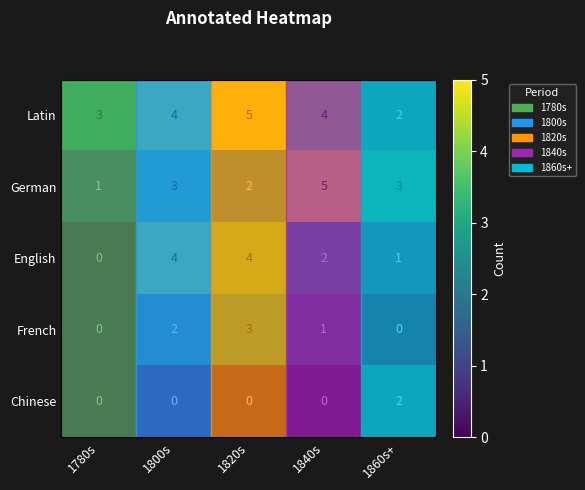

What is the difference between the maximum and second lowest values in the French series?

3